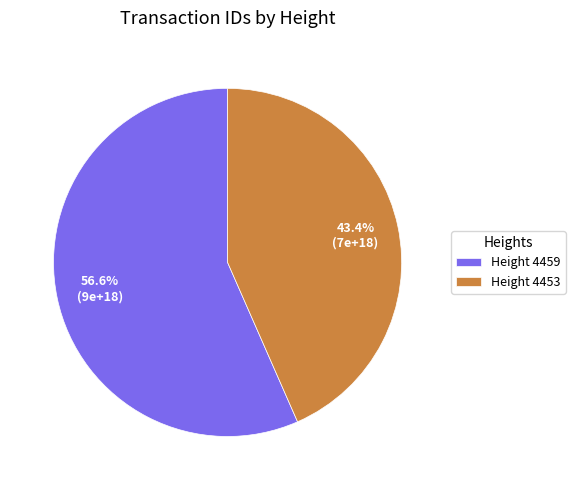

Approximately how many times larger is the value at Height 4453 compared to Height 4459?

0.8